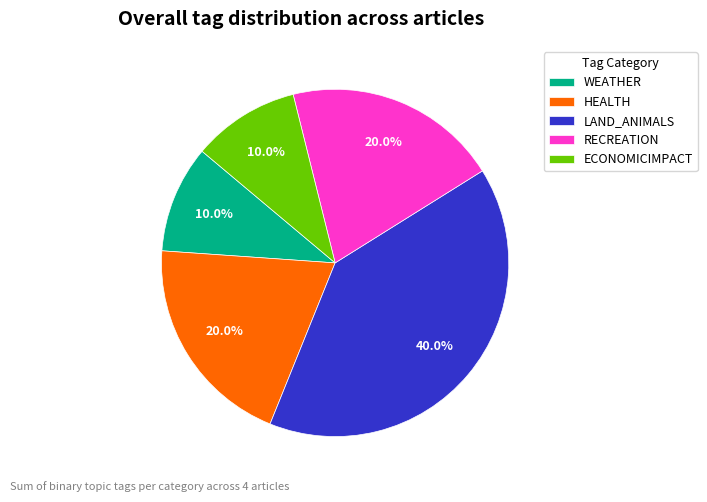

Which slice is the largest?

LAND_ANIMALS